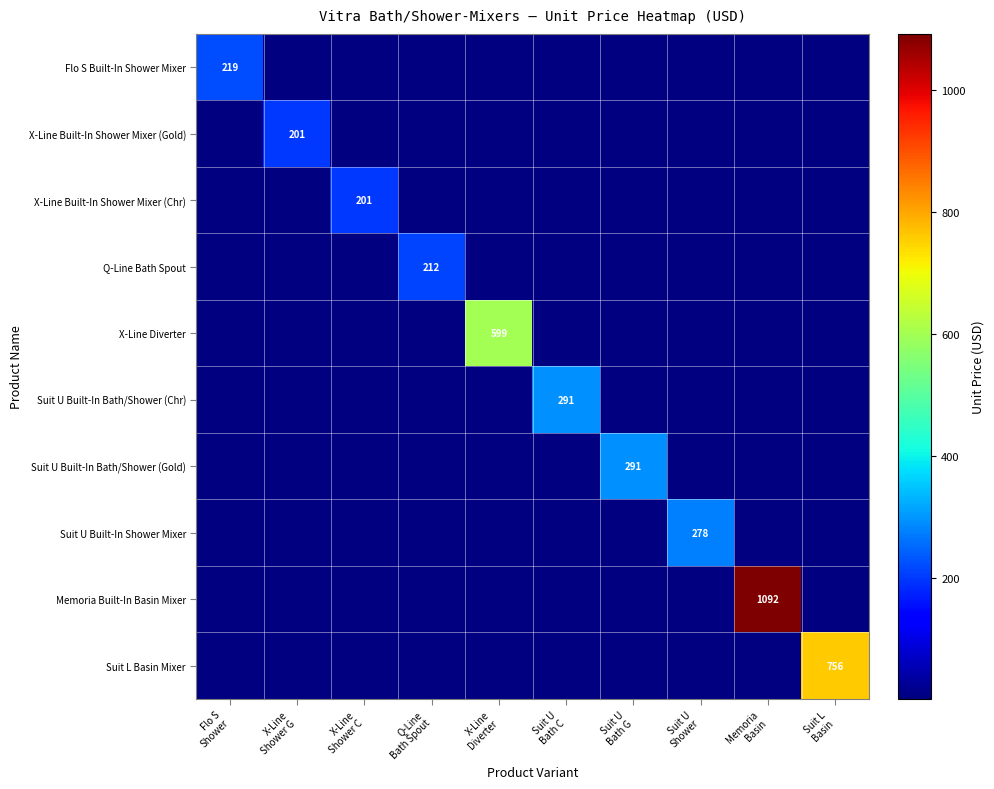

Which label corresponds to the smallest value in the chart?

X-Line
Shower G